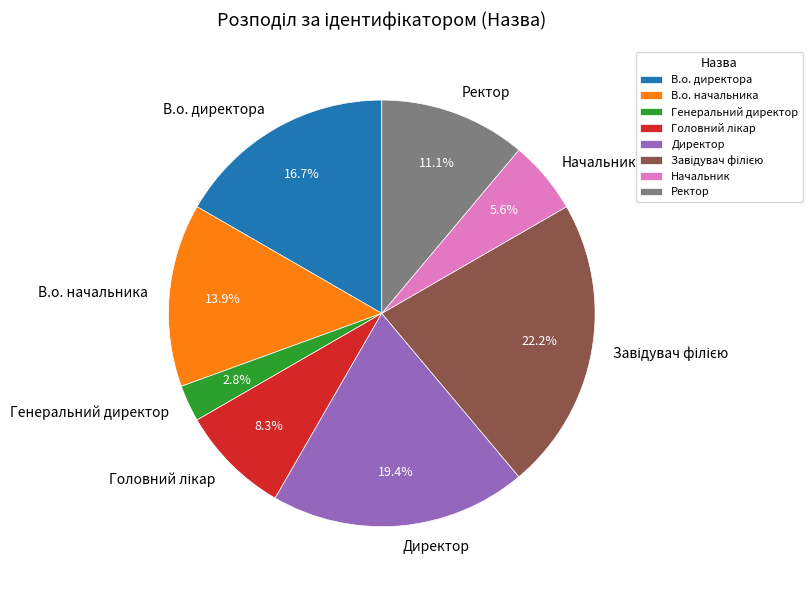

What is the ratio of the value at Генеральний директор to the value at Начальник?

0.5